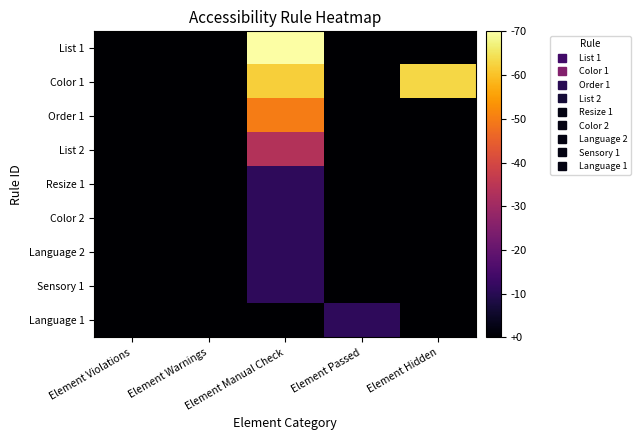

At how many categories does at least one series exceed 4?

1